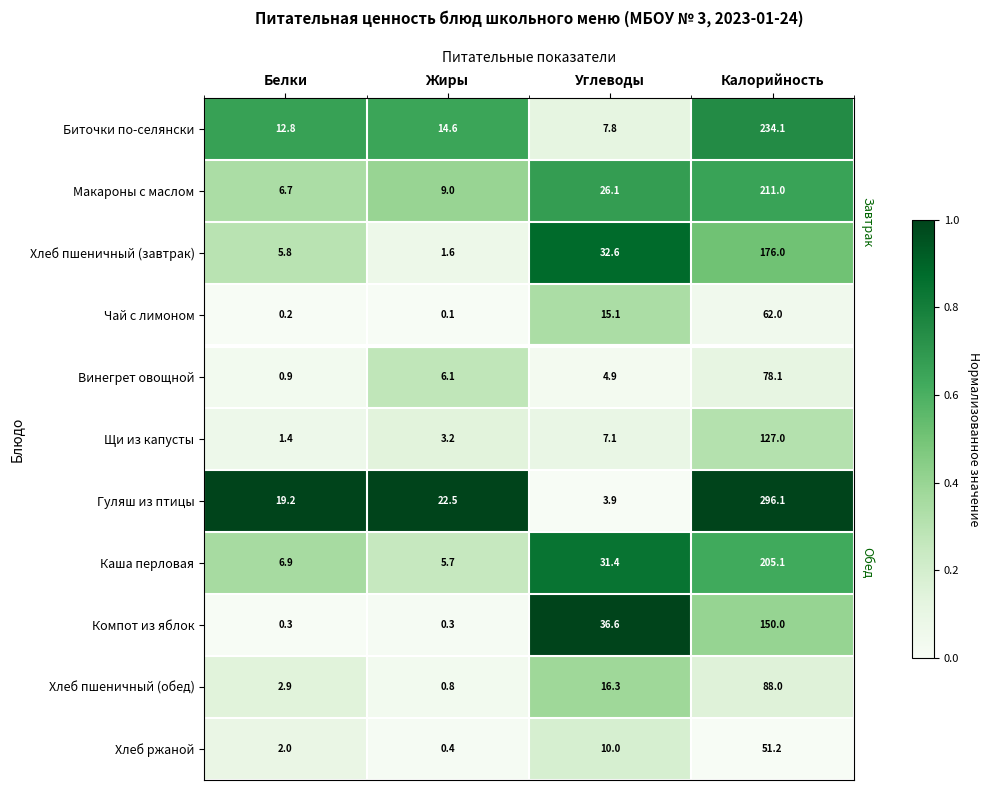

Count the number of categories in the chart.

4